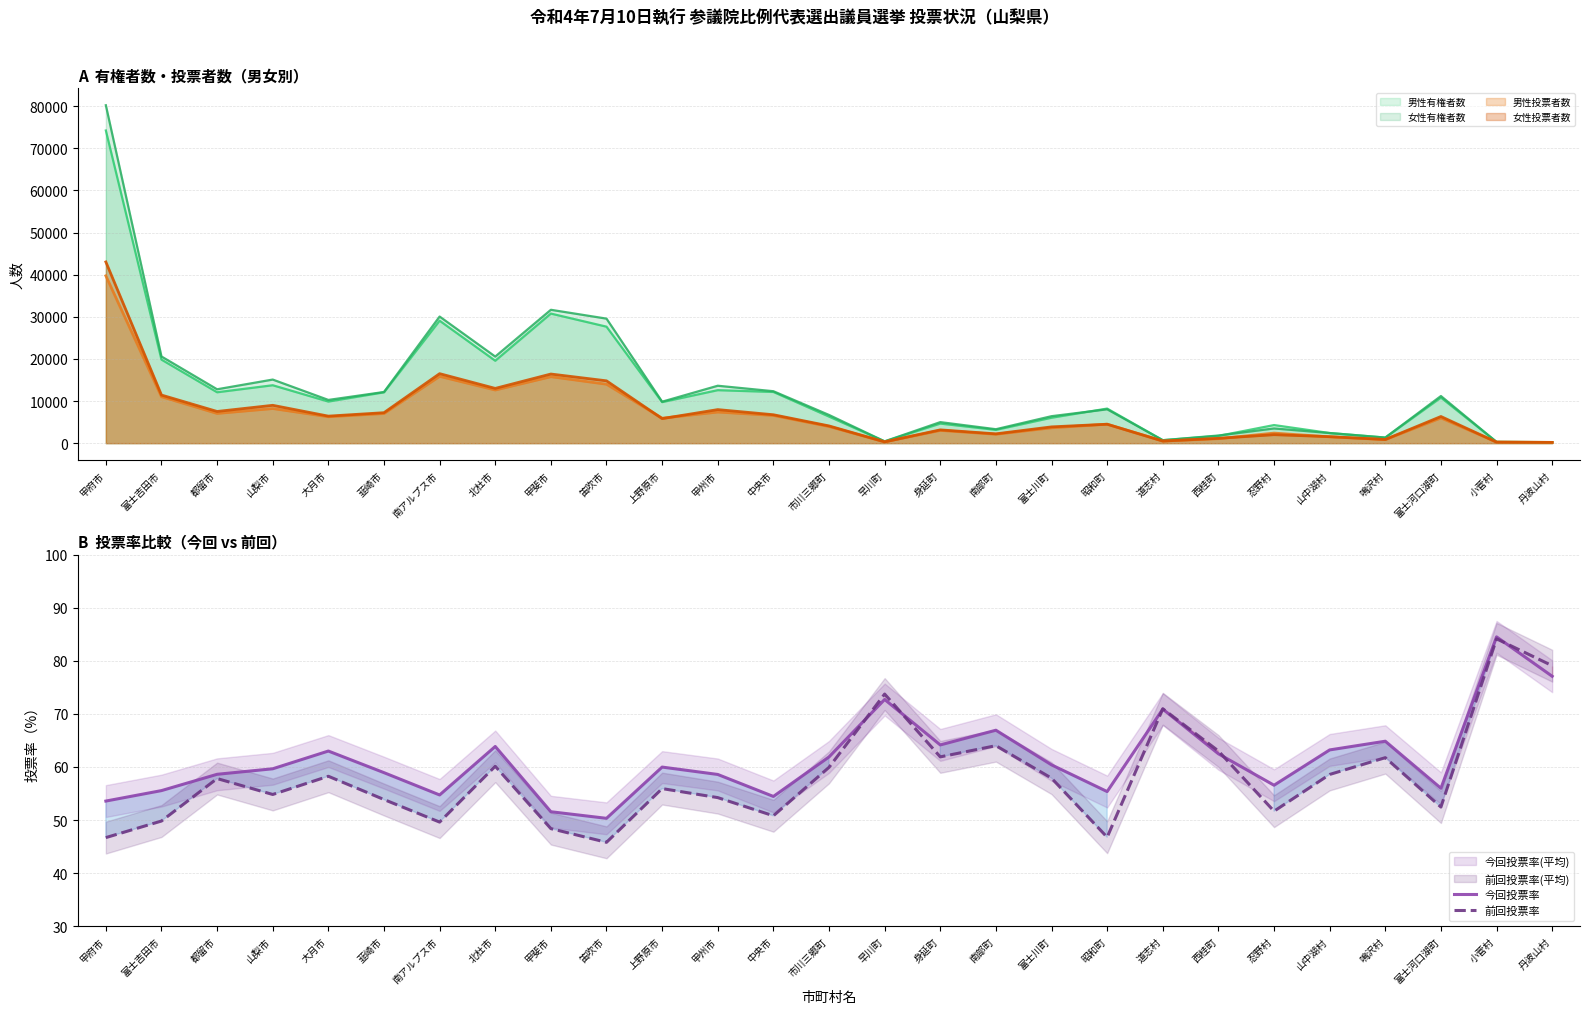

Which has a higher value, 小菅村 or 甲斐市?

小菅村